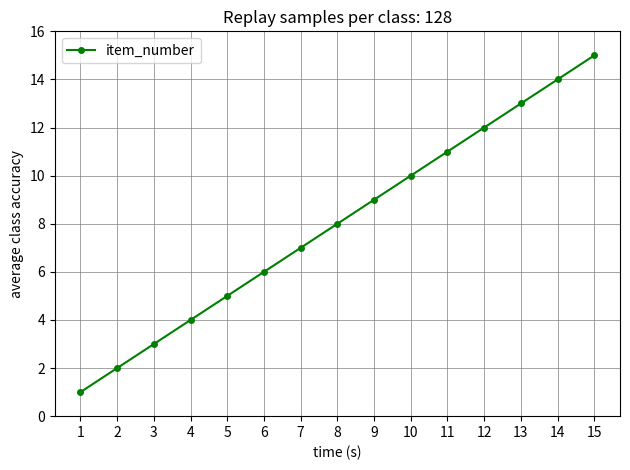

Which has a higher value, 10 or 12?

12